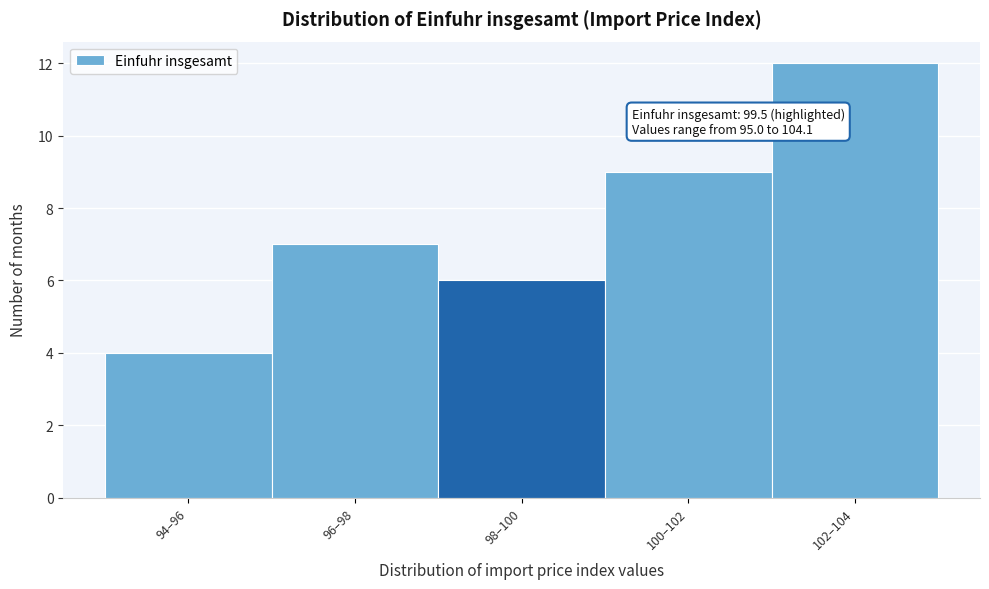

Reading left to right, list all the values displayed in this chart.

94–96=4	96–98=7	98–100=6	100–102=9	102–104=12